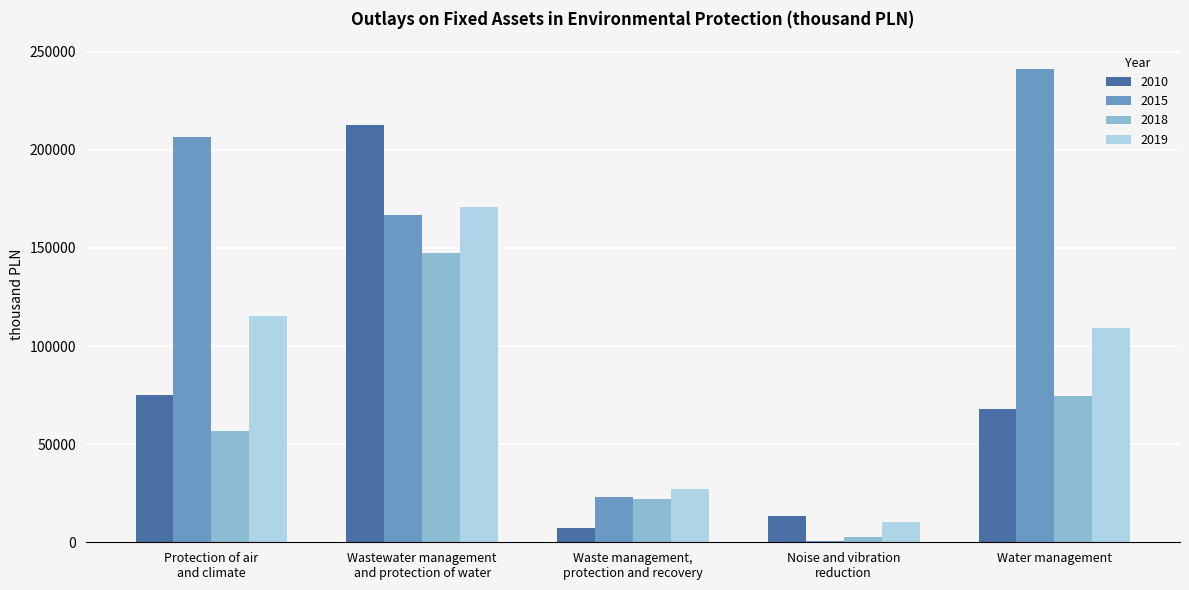

Which series has the largest total across all categories?

2015